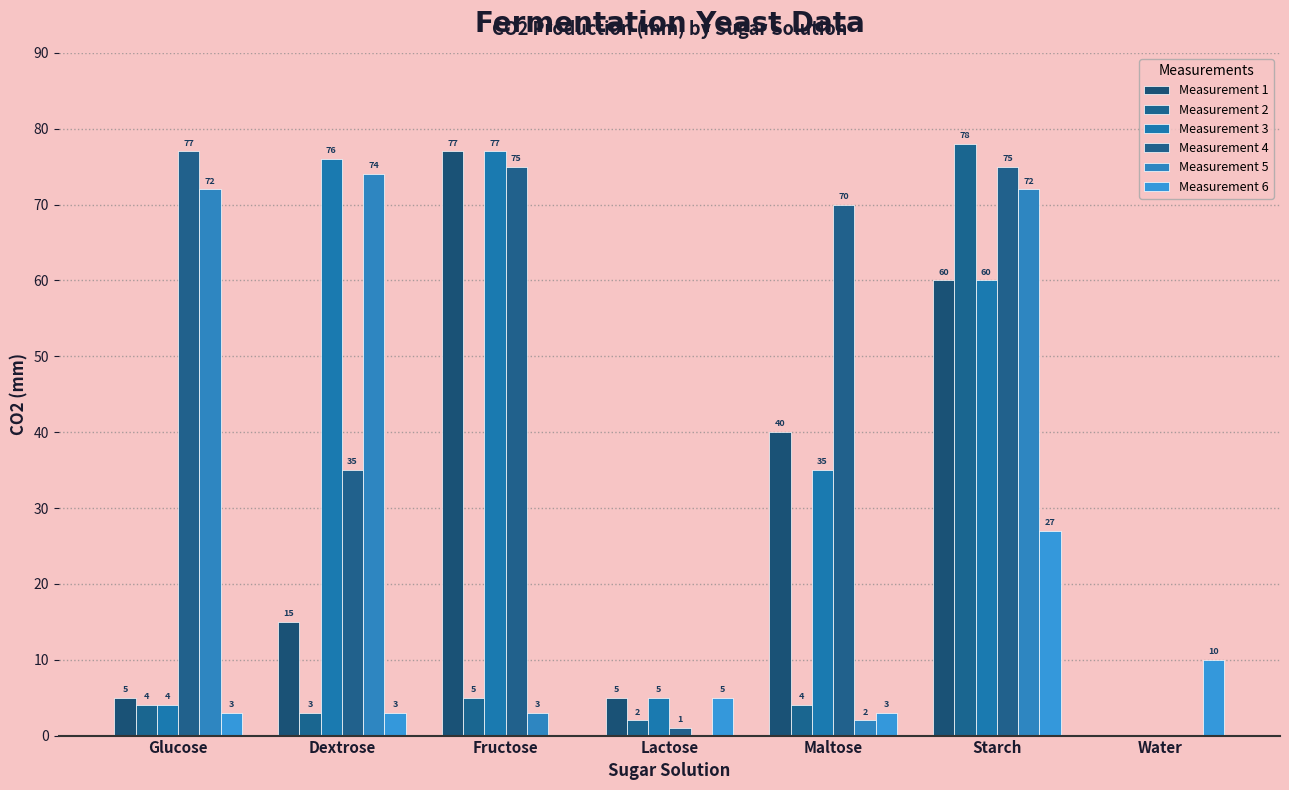

What is the highest value of the Measurement 5 series?

74